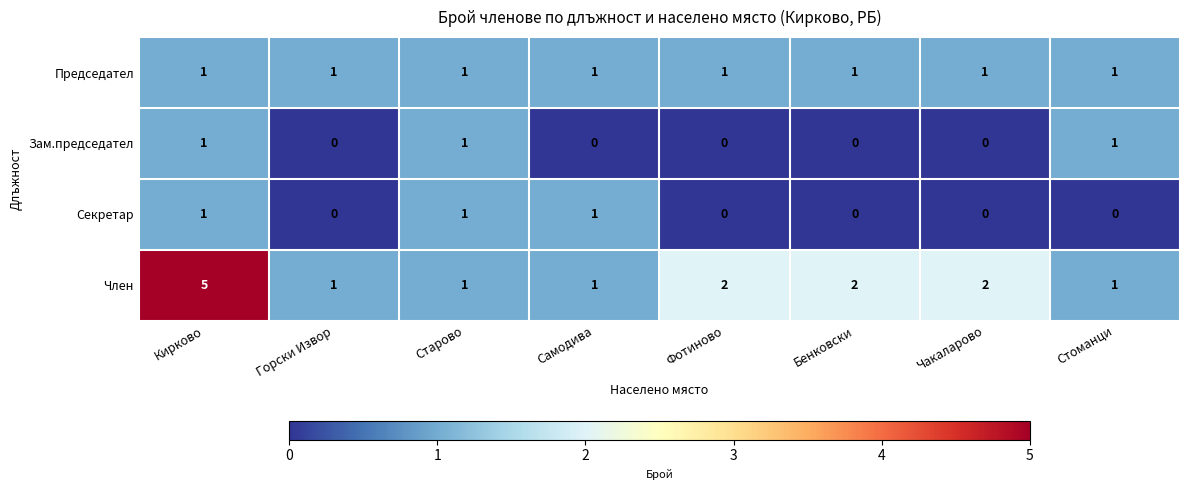

At which category is the sum across all series the highest?

Кирково